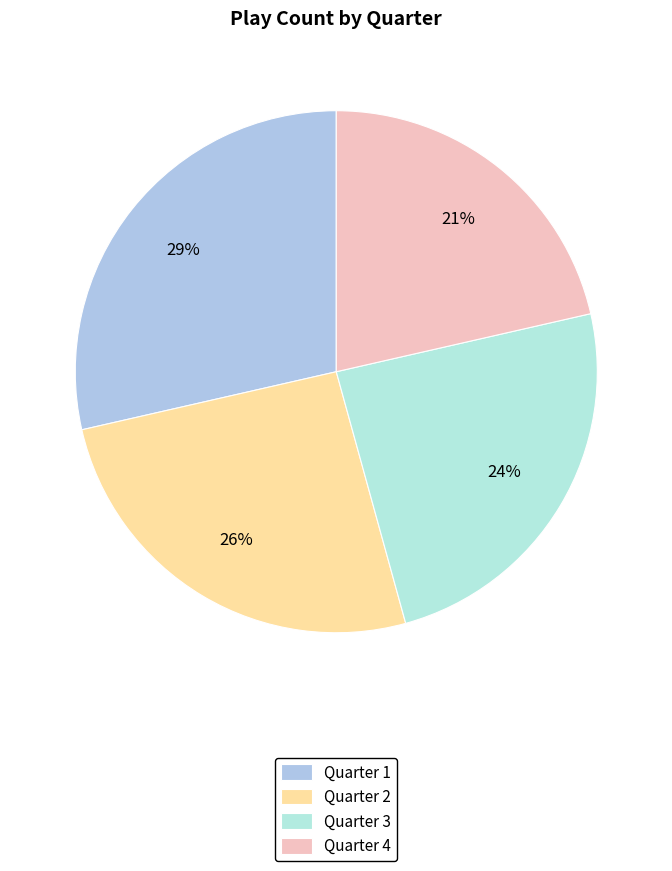

Does Quarter 4 account for over 50% of the chart?

No